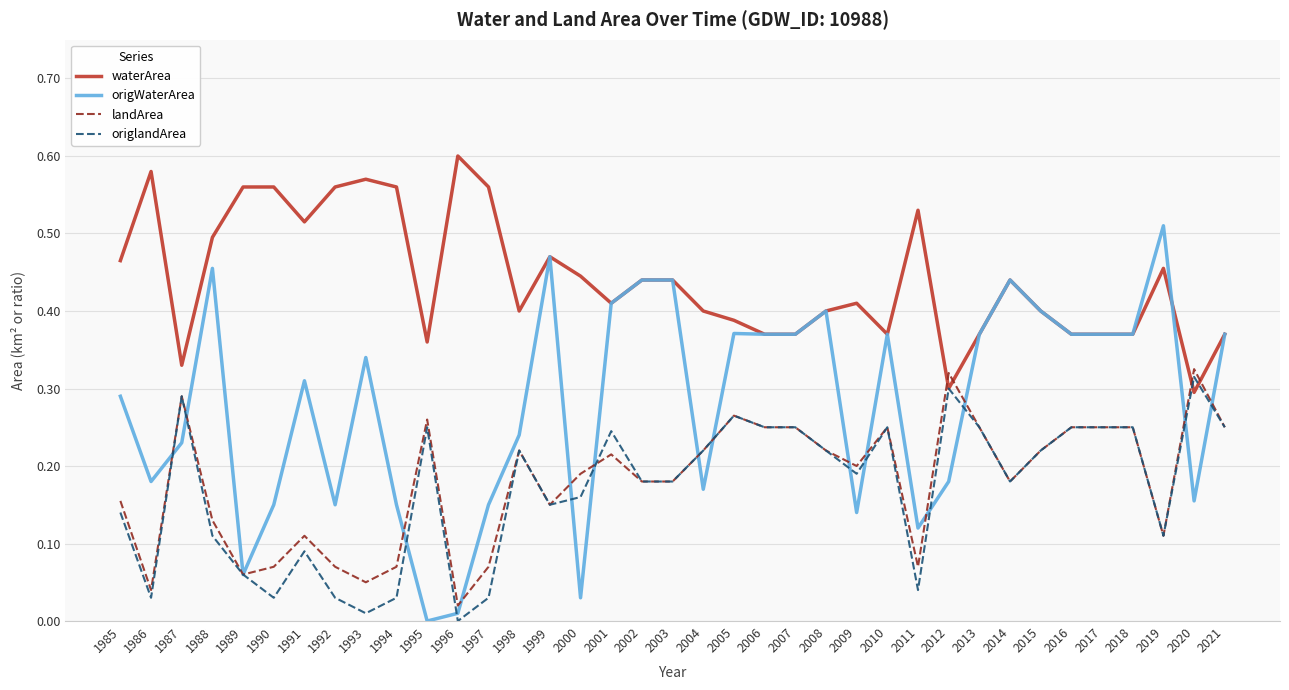

Which series changed the most between 1992 and 1993?

origWaterArea